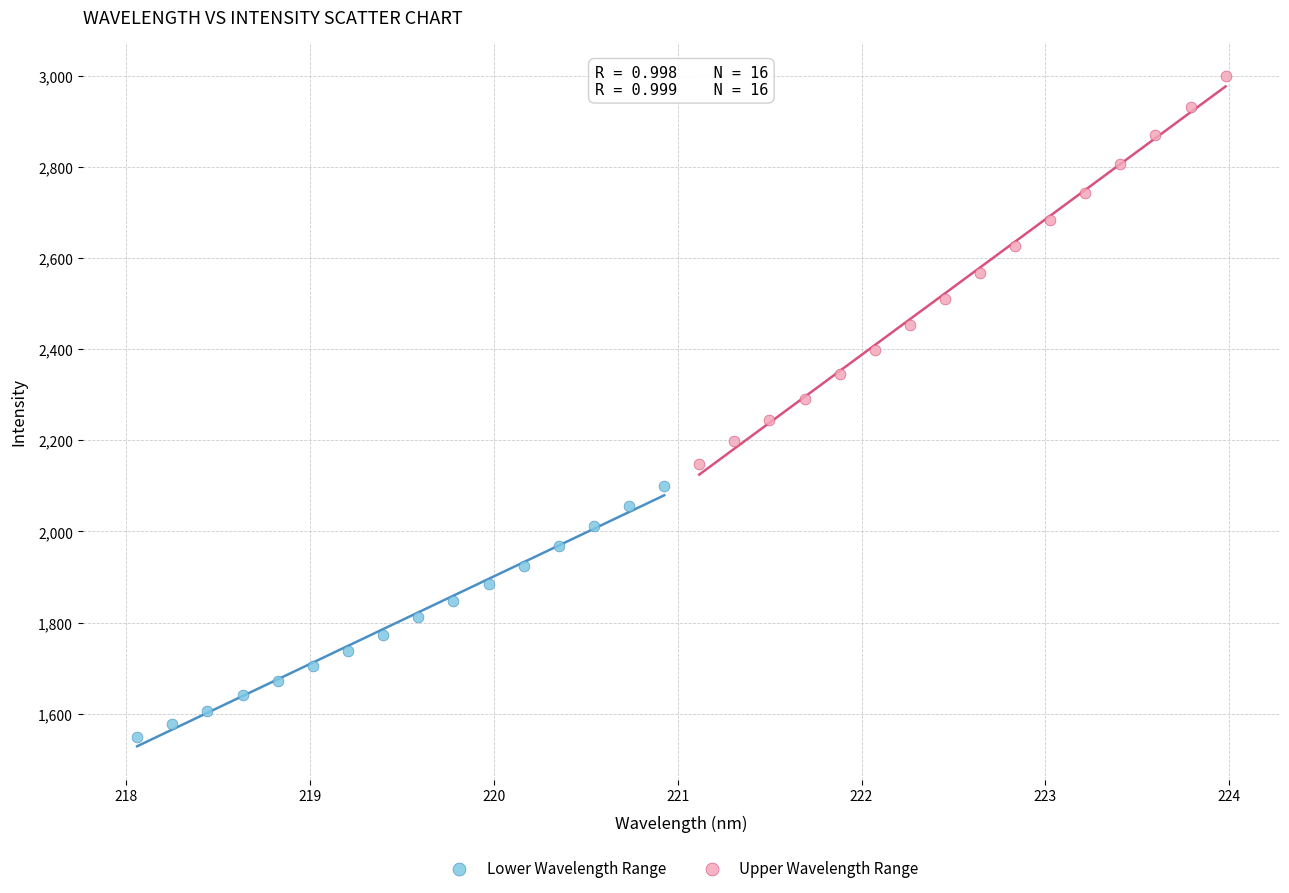

Which series contains the highest Y value?

Upper Wavelength Range